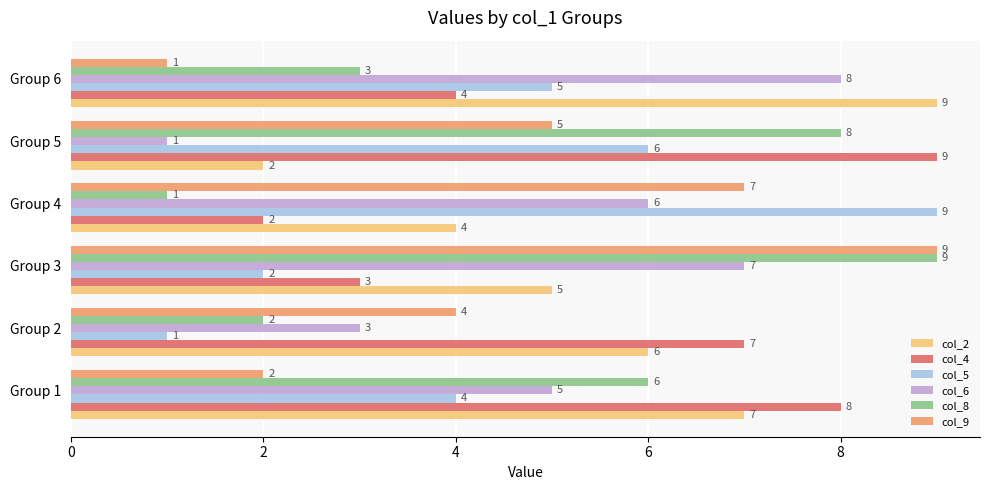

What is the maximum value for col_2?

9